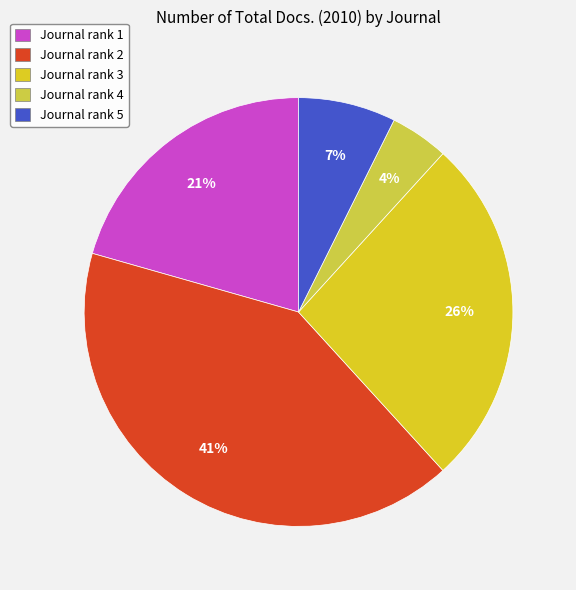

Which slice is the smallest?

Journal rank 4